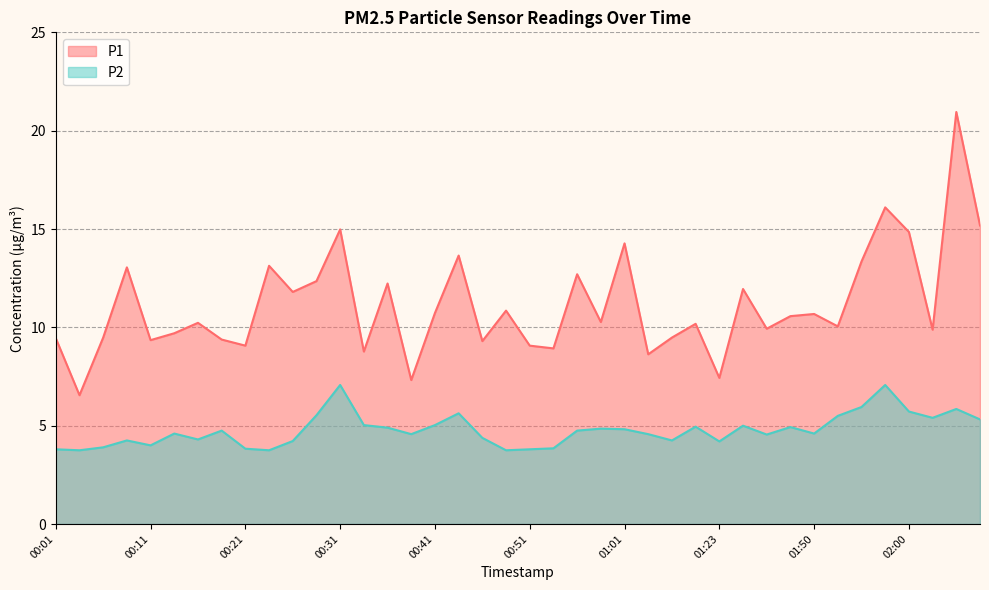

Reading left to right, extract all data points from this chart.

P1: 00:01=9.4	00:03=6.5	00:06=9.5	00:08=13.1	00:11=9.3	00:13=9.7	00:16=10.2	00:18=9.4	00:21=9.1	00:23=13.1	00:26=11.8	00:28=12.3	00:31=15.0	00:33=8.8	00:36=12.2	00:38=7.3	00:41=10.7	00:43=13.7	00:46=9.3	00:49=10.8	00:51=9.1	00:54=8.9	00:56=12.7	00:59=10.3	01:01=14.3	01:04=8.6	01:06=9.5	01:08=10.2	01:23=7.4	01:36=11.9	01:39=9.9	01:41=10.6	01:50=10.7	01:52=10.1	01:55=13.3	01:57=16.1	02:00=14.8	02:02=9.9	02:10=20.9	02:21=15.2
P2: 00:01=3.8	00:03=3.8	00:06=3.9	00:08=4.2	00:11=4.0	00:13=4.6	00:16=4.3	00:18=4.8	00:21=3.8	00:23=3.8	00:26=4.2	00:28=5.5	00:31=7.1	00:33=5.0	00:36=4.9	00:38=4.6	00:41=5.0	00:43=5.6	00:46=4.4	00:49=3.8	00:51=3.8	00:54=3.9	00:56=4.8	00:59=4.8	01:01=4.8	01:04=4.6	01:06=4.2	01:08=5.0	01:23=4.2	01:36=5.0	01:39=4.5	01:41=4.9	01:50=4.6	01:52=5.5	01:55=6.0	01:57=7.1	02:00=5.7	02:02=5.4	02:10=5.8	02:21=5.3